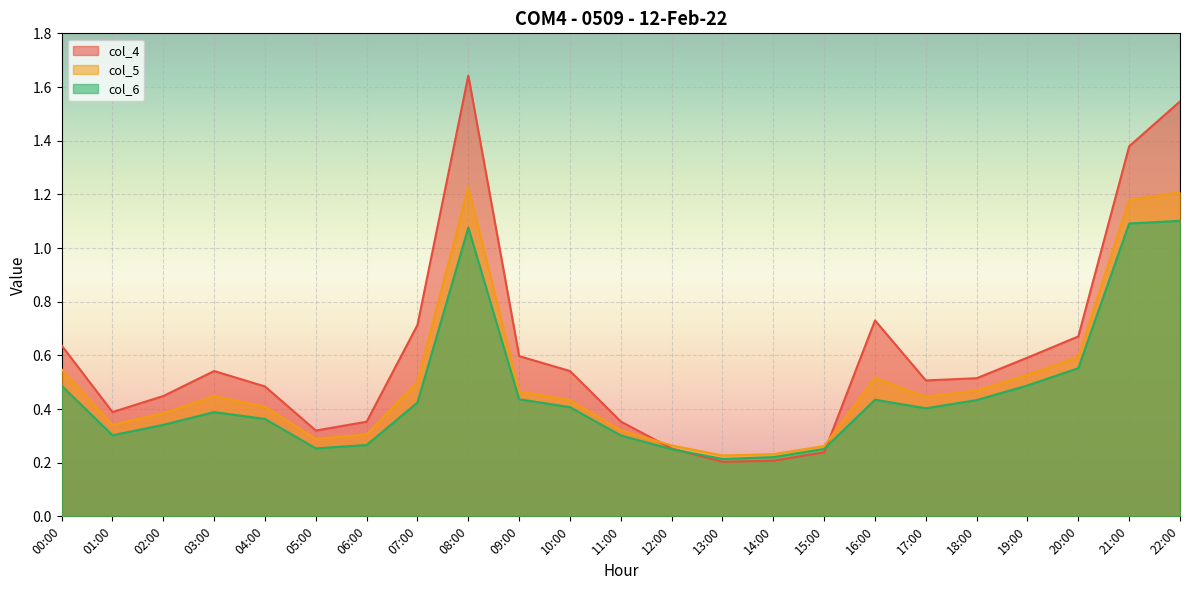

Between 20:00 and 04:00, which is larger?

20:00